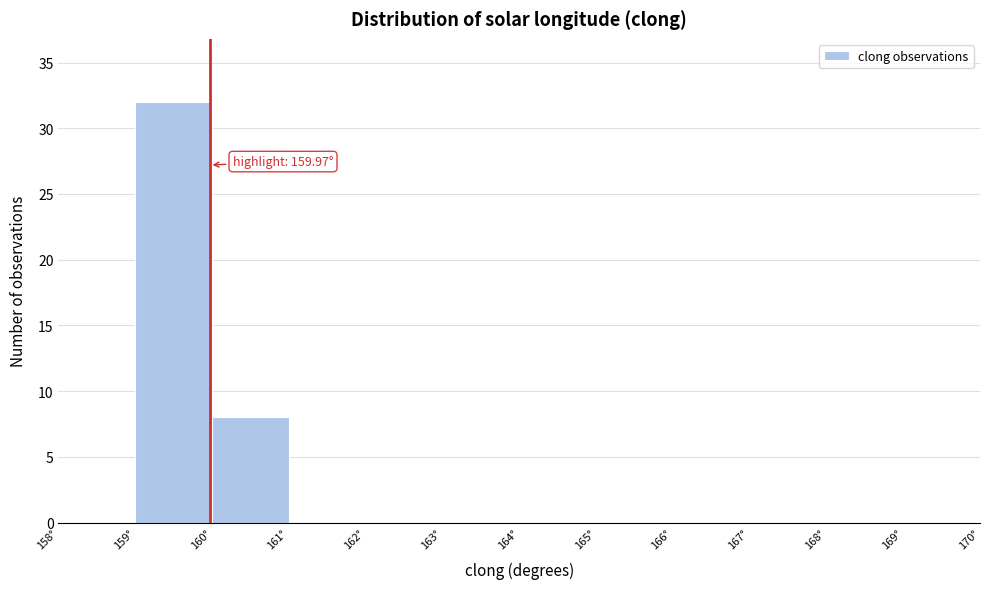

Over which range of the x-axis is the bar tallest?

159 to 160